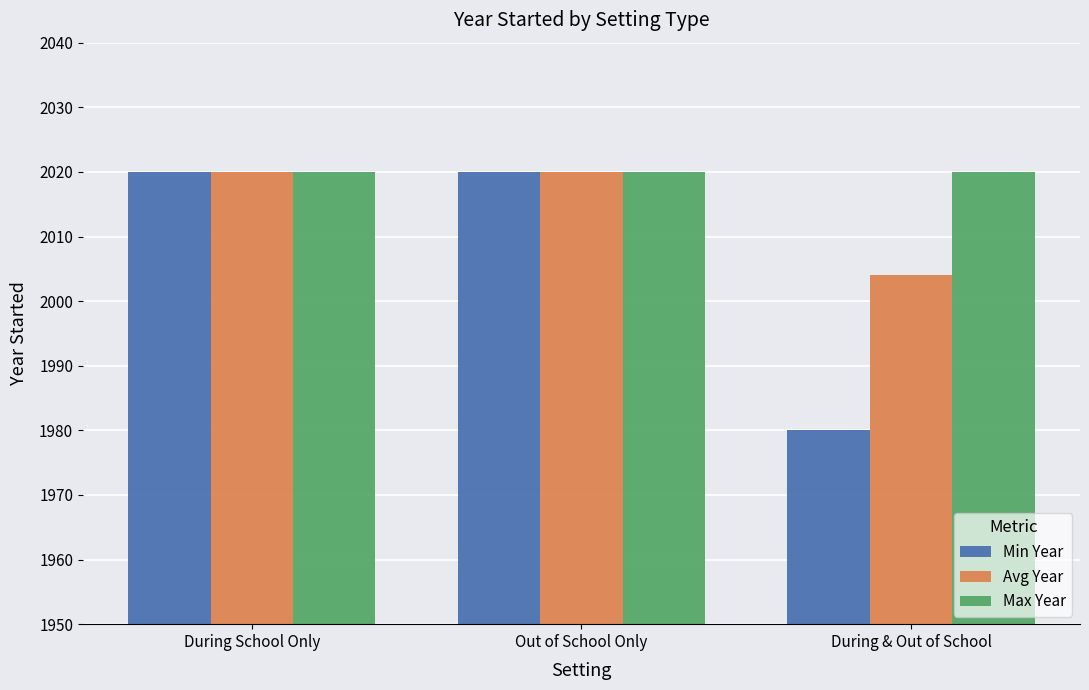

What is the lowest value of the Avg Year series?

2004